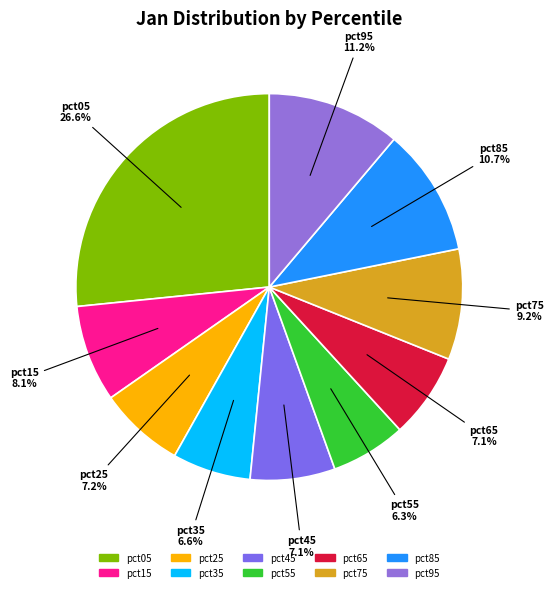

The pct35 slice represents 7% of the pie. True or false?

True